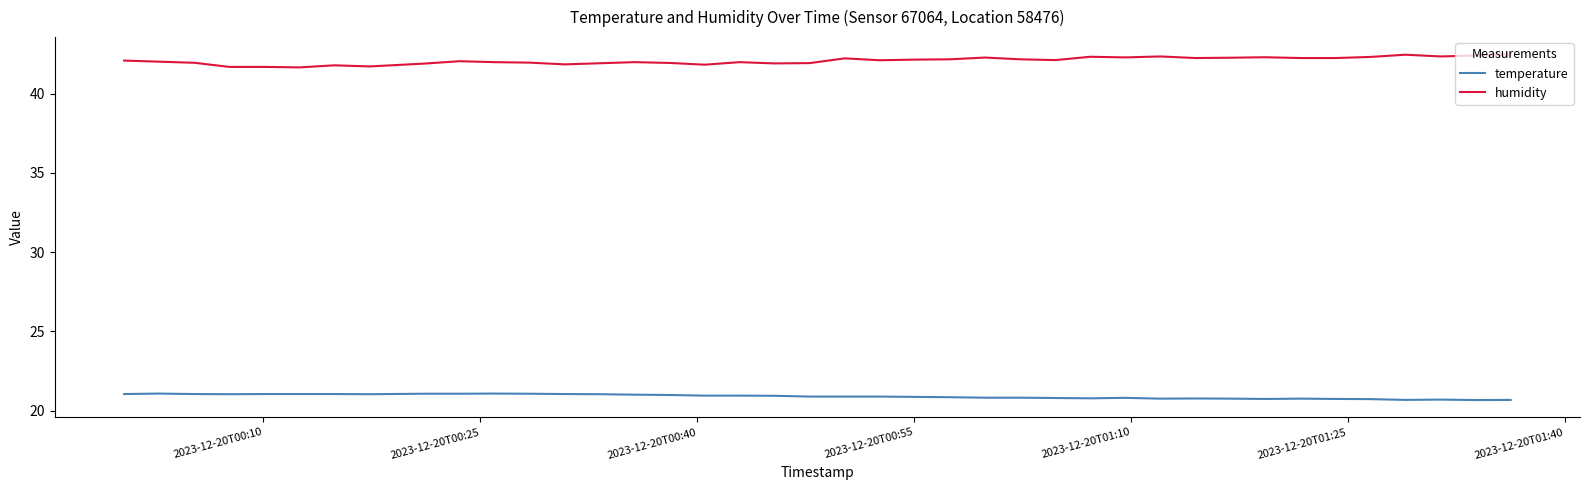

Rank the series by their maximum value, from highest to lowest.

humidity, temperature